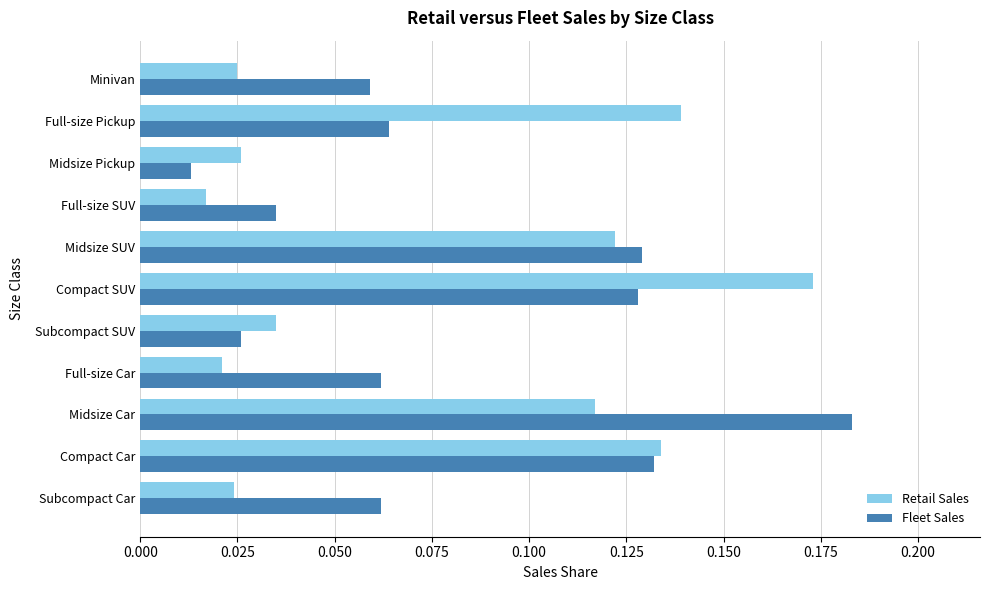

Which category has the lowest value in the Fleet Sales series?

Midsize Pickup